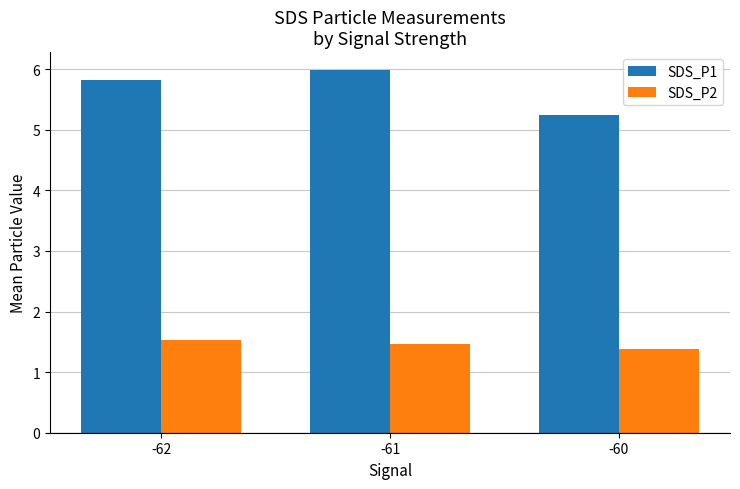

What is the maximum value shown in the chart?

6.0